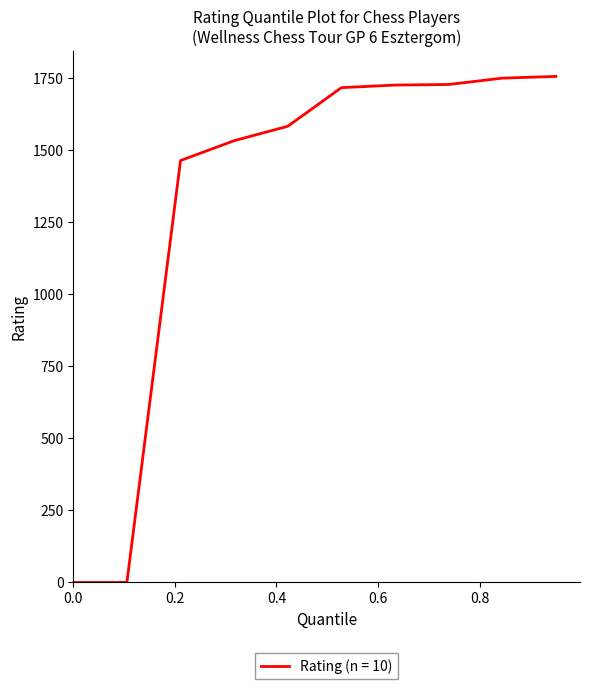

What is the greatest value displayed?

1756